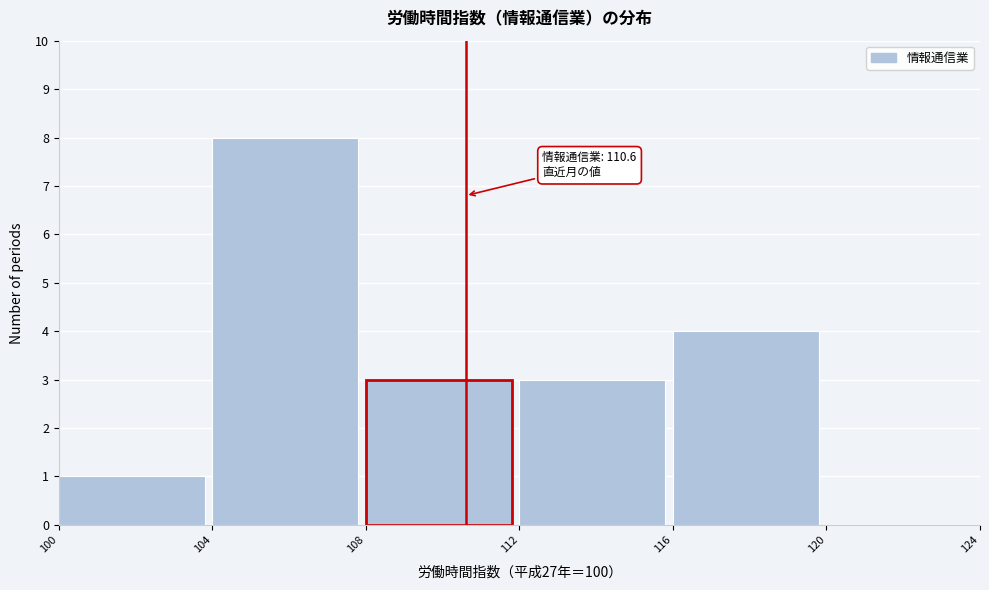

Which range on the x-axis has the tallest bar?

104 to 108